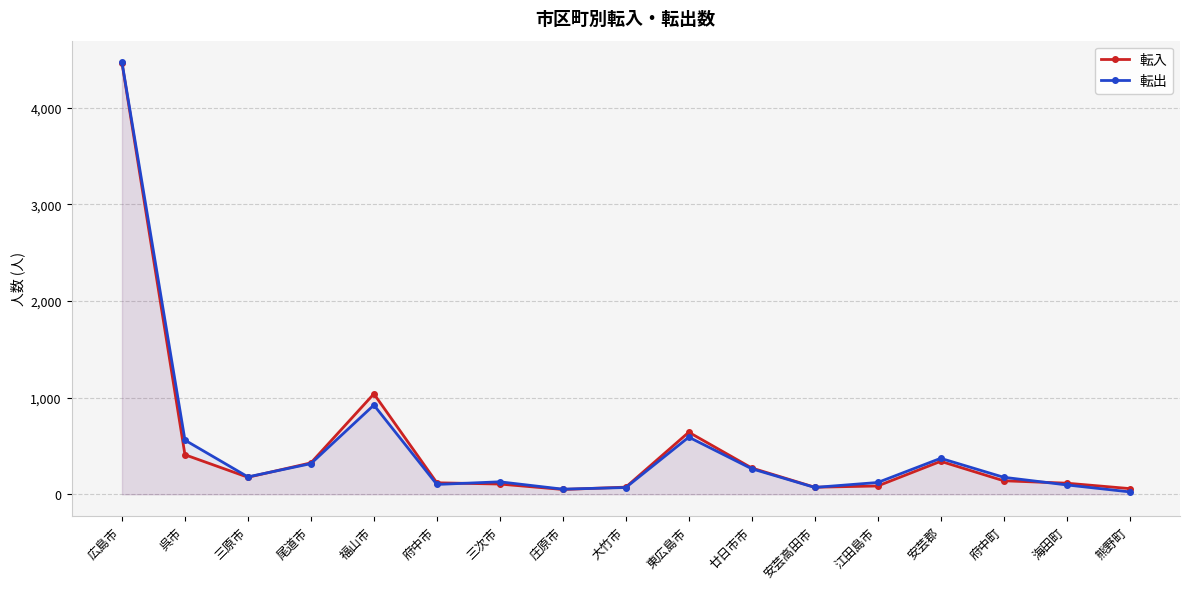

Reading left to right, what are all the values shown in this chart?

転入: 4462	409	176	325	1039	119	106	50	74	642	272	73	86	341	140	115	59
転出: 4468	560	180	317	923	102	129	53	70	591	264	71	122	372	176	97	25